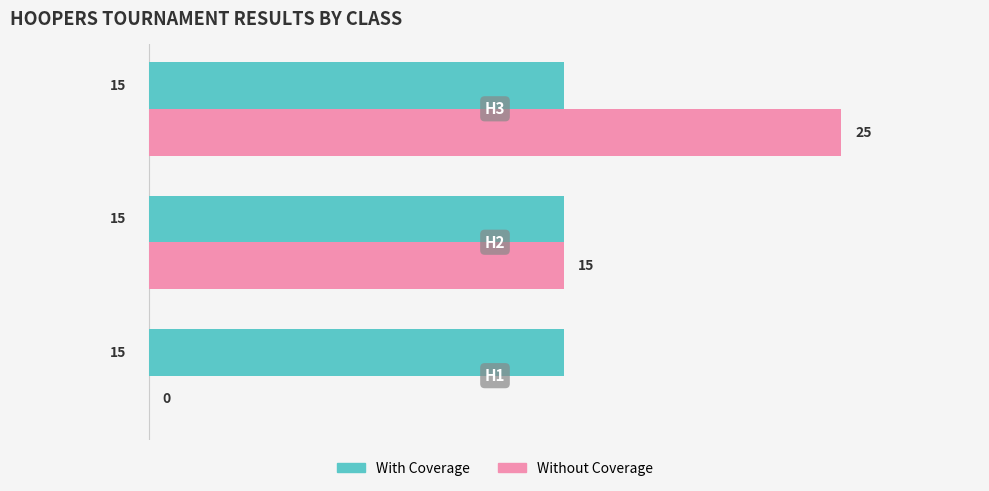

How many Without Coverage values are between 0 and 25?

3